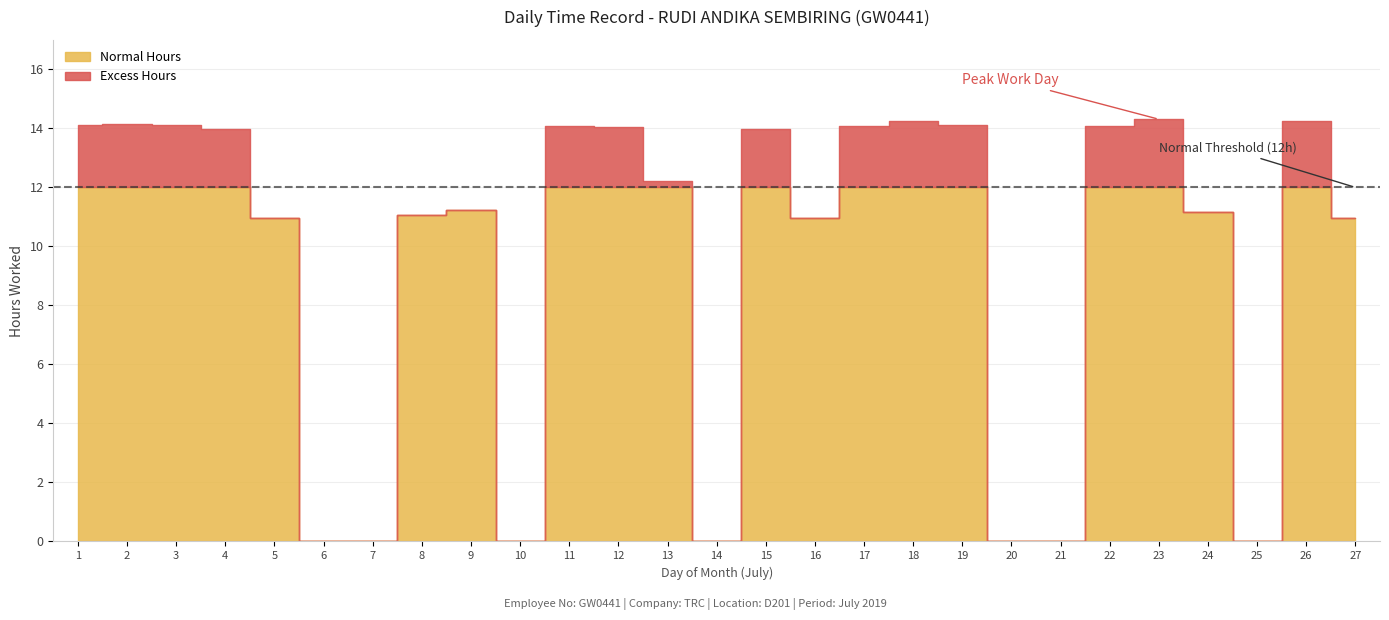

Between 1 and 27, which is larger?

1